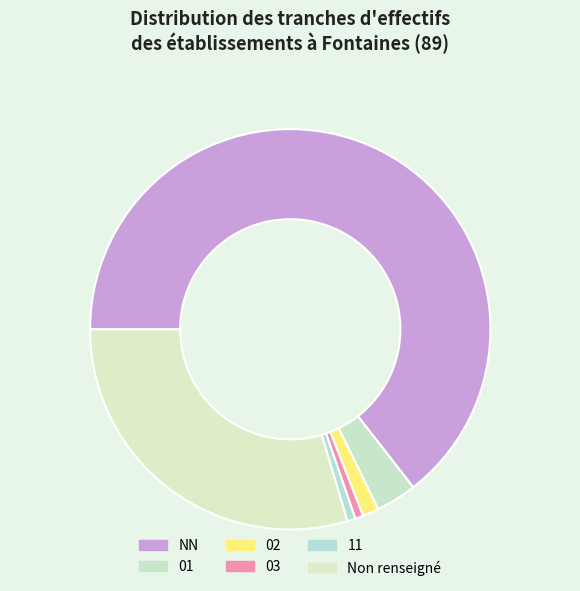

Which category has the biggest portion of the pie?

NN